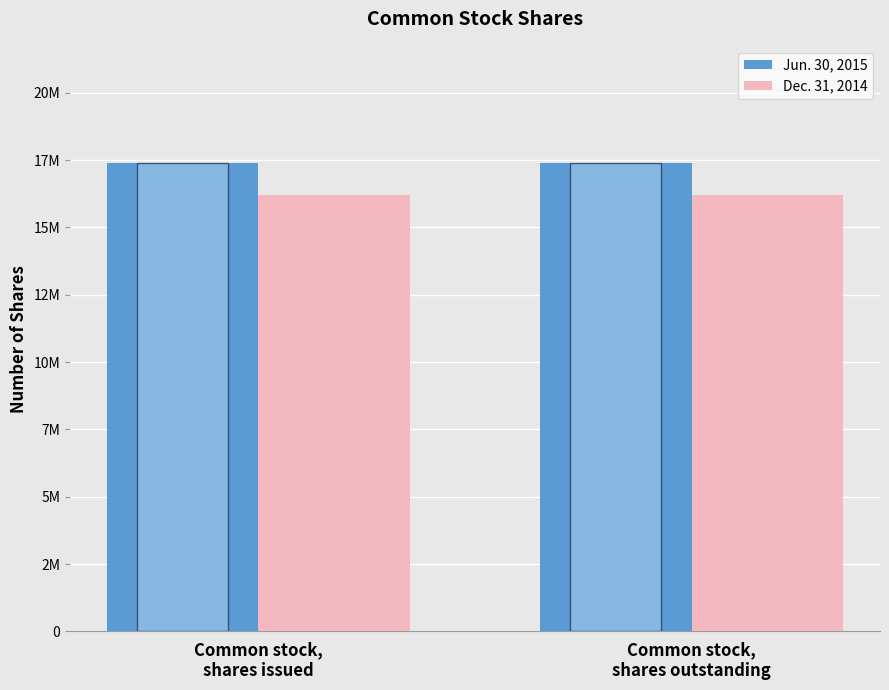

The value of Jun. 30, 2015 at Common stock,
shares issued is 17394712. True or false?

True